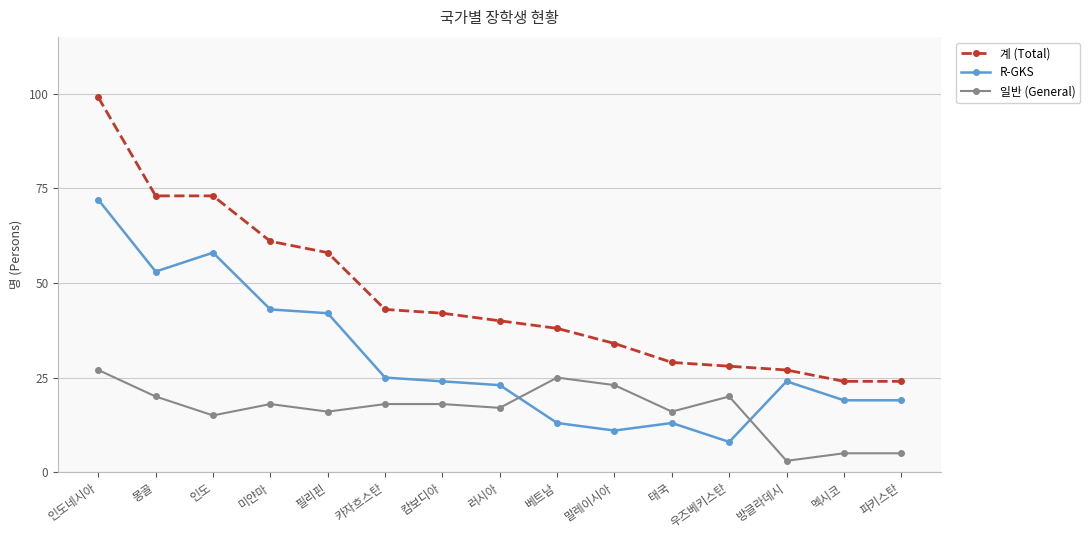

What is the label of the 7th point from the right?

베트남